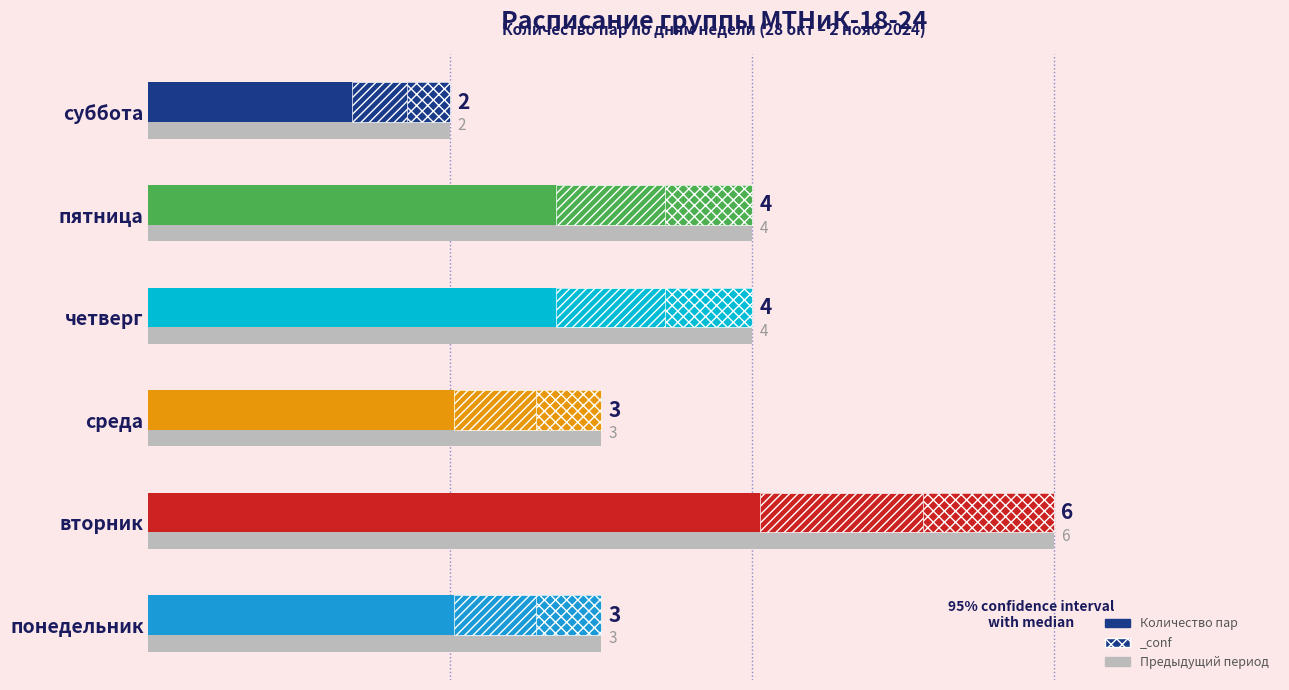

Reading left to right, extract all data points from this chart.

3	6	3	4	4	2